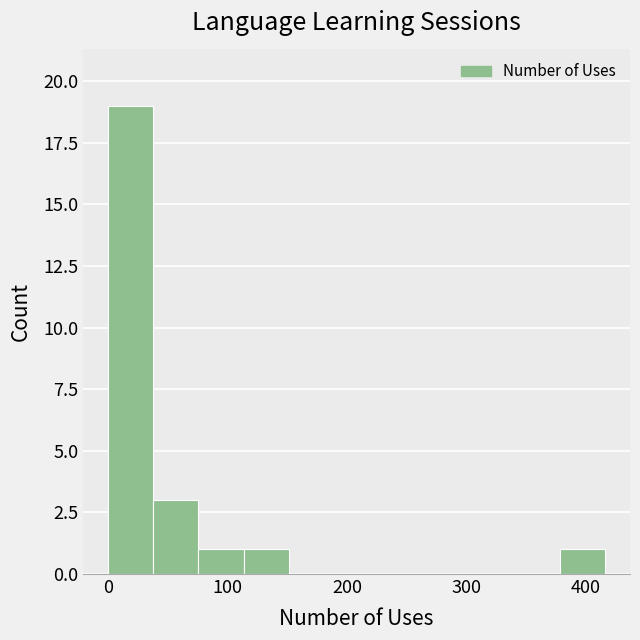

Read against the x-axis, roughly where is the centre of the tallest bar?

20